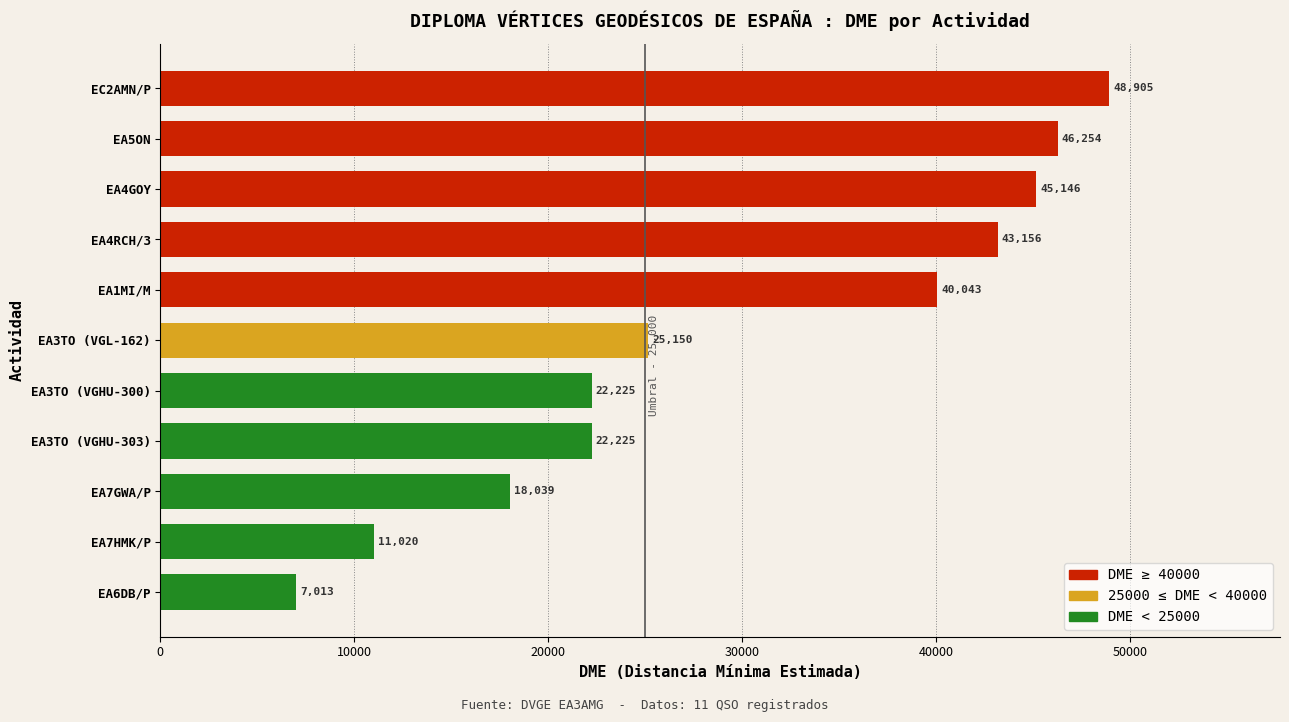

What is the sum of all values?

329176